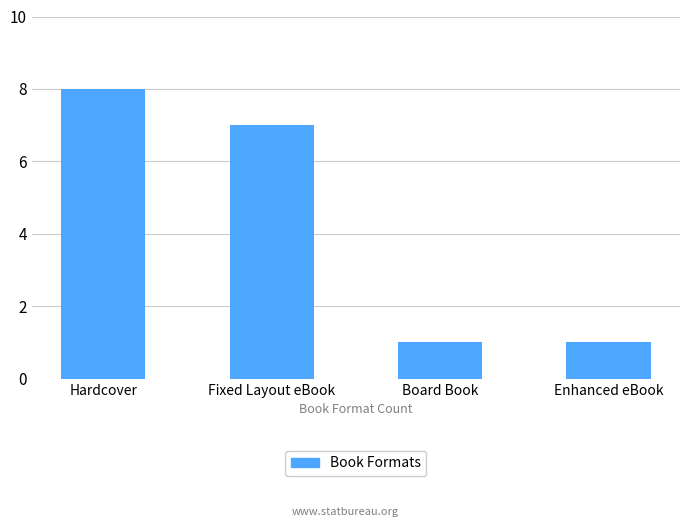

What is the minimum value shown in the chart?

1